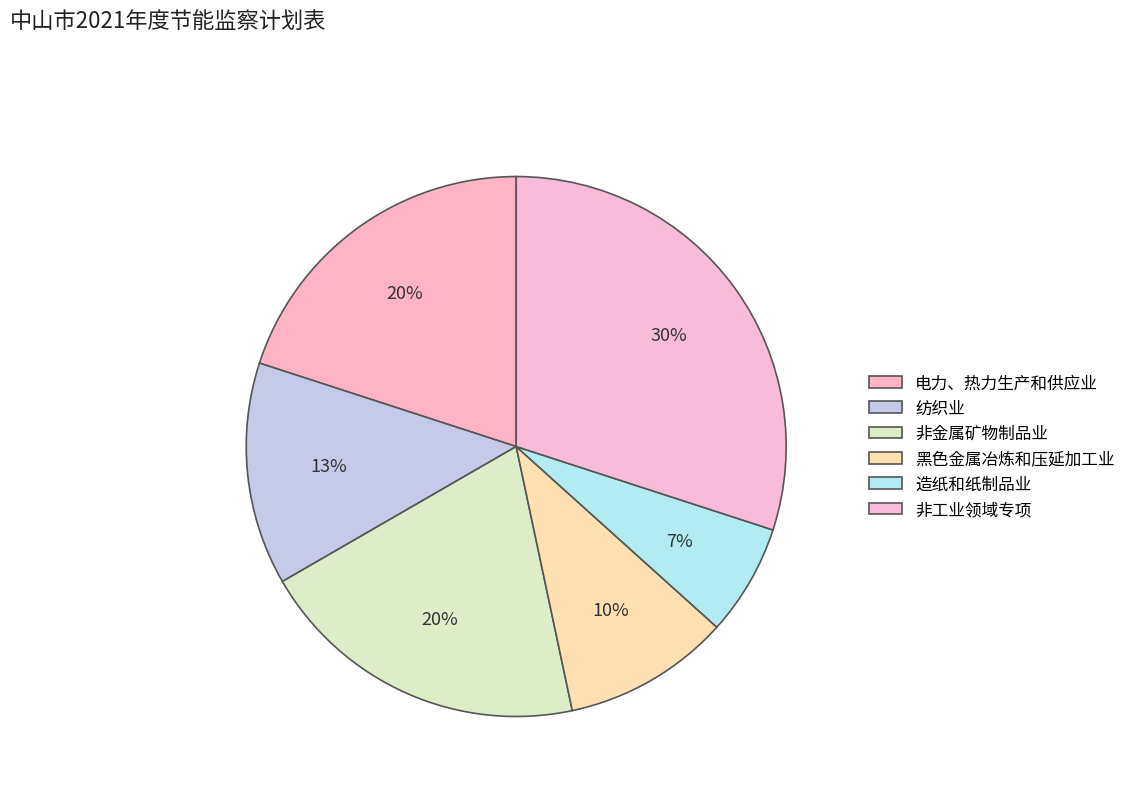

The 造纸和纸制品业 slice represents 1% of the pie. True or false?

False